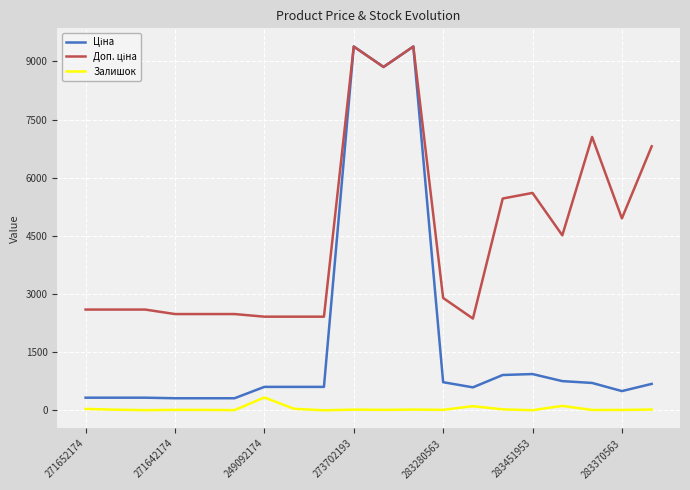

What is the greatest value displayed?

9384.0